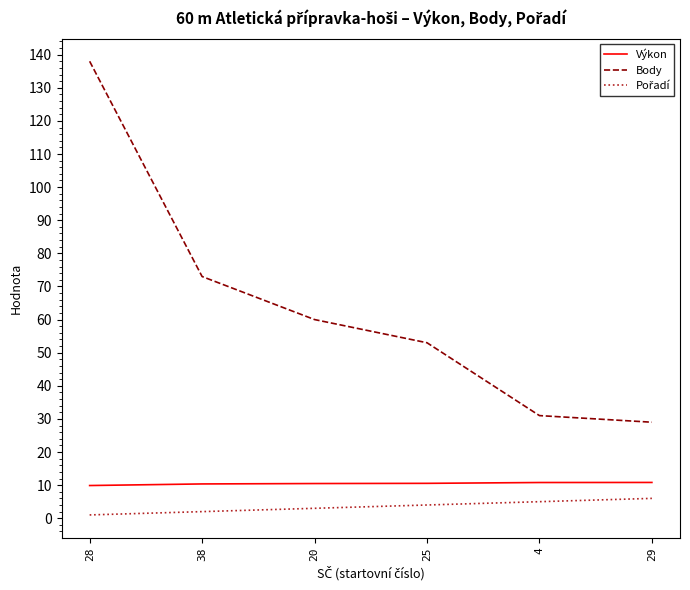

Between 38 and 20, which series saw the biggest shift?

Body